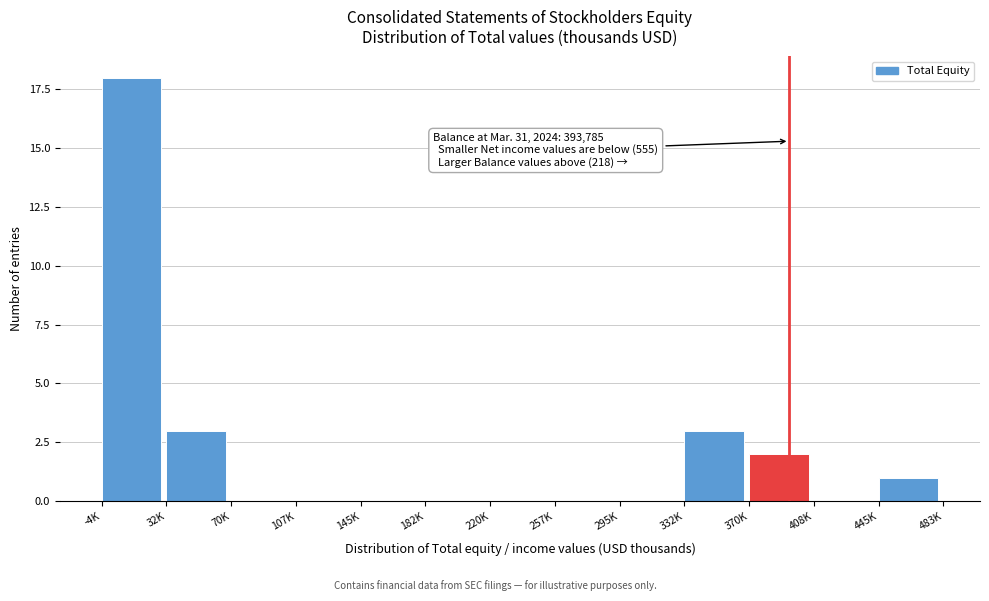

Reading right to left, extract all data points from this chart.

445K=1	408K=0	370K=2	332K=3	295K=0	257K=0	220K=0	182K=0	145K=0	107K=0	70K=0	32K=3	-4K=18